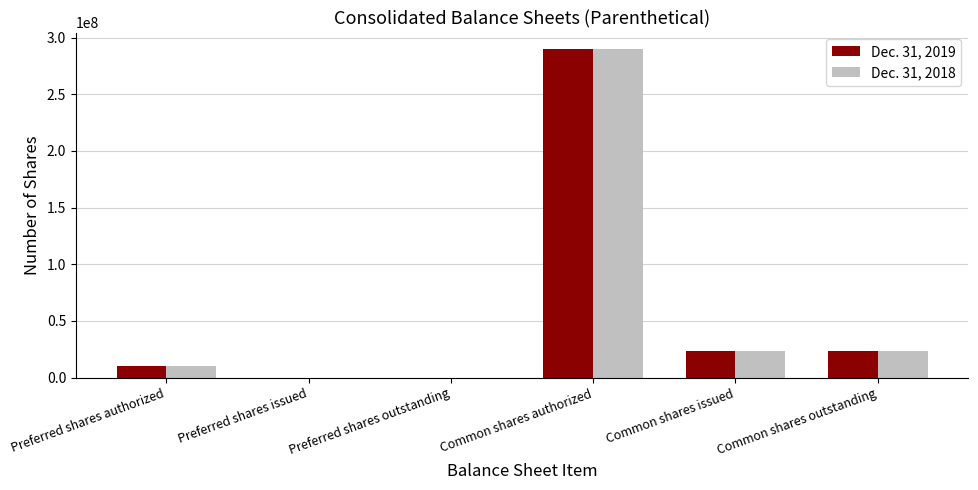

True or false: Dec. 31, 2018 has a value of 188848899 at Preferred shares outstanding.

False